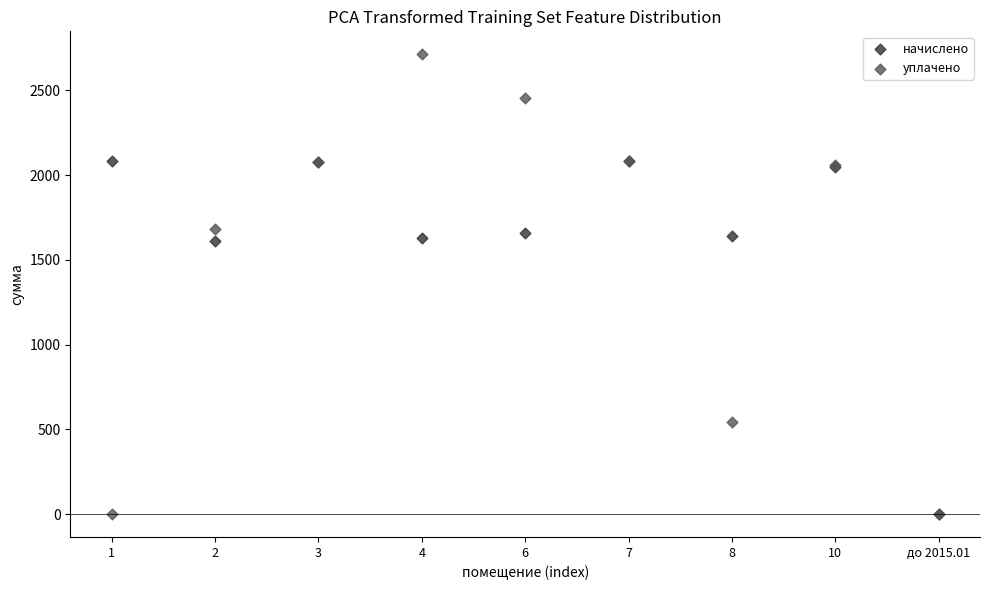

In the начислено series, what Y value is closest to 1042?

1613.0